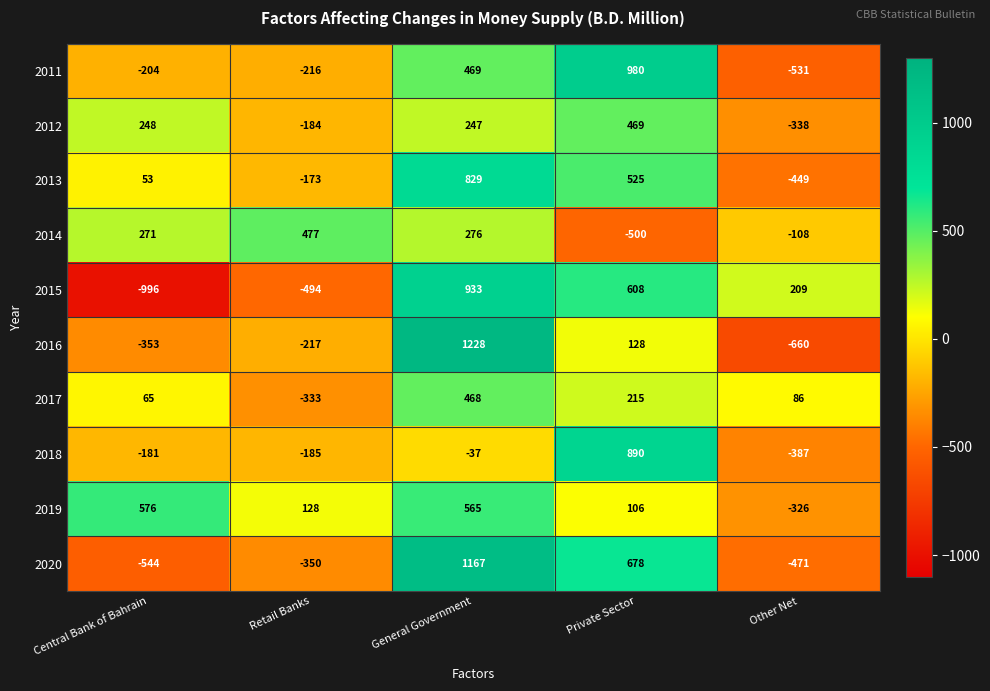

Count the number of categories in the chart.

5